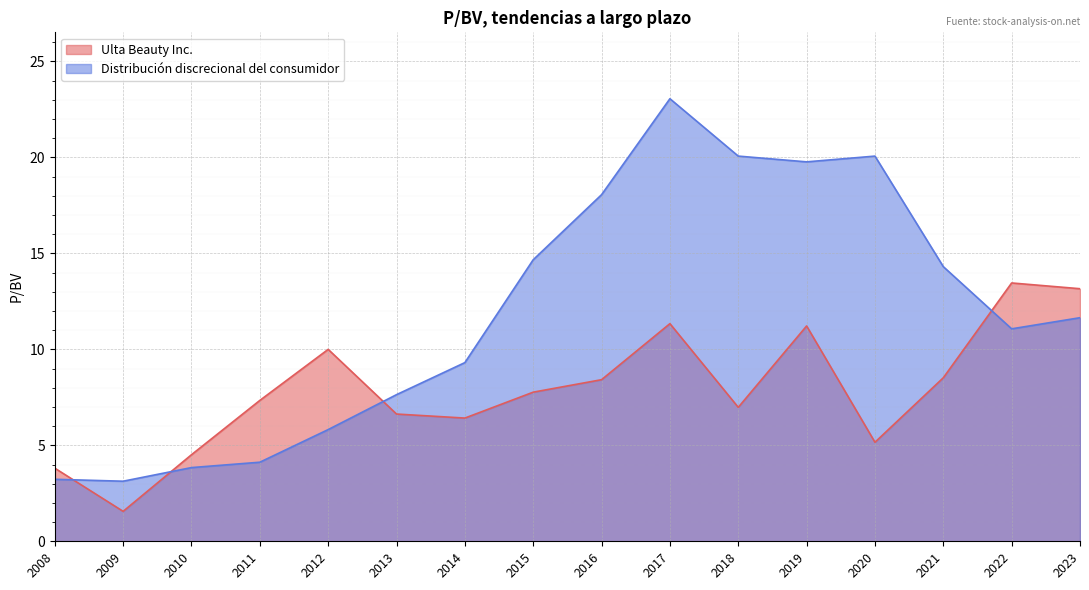

Does the chart display data point markers on the line(s)?

No